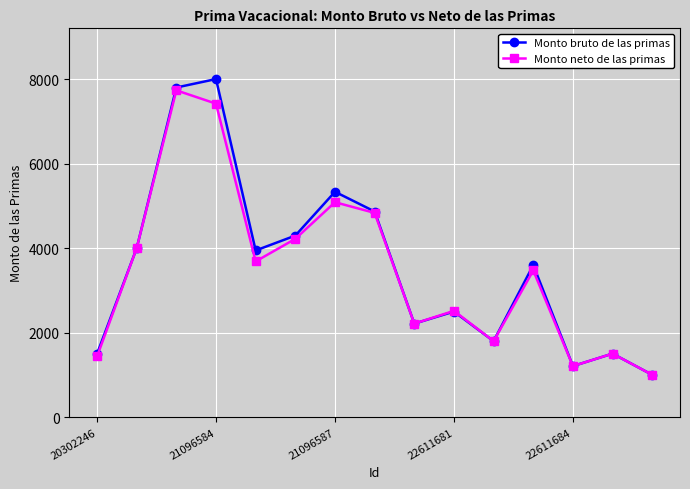

Does the chart display data point markers on the line(s)?

Yes